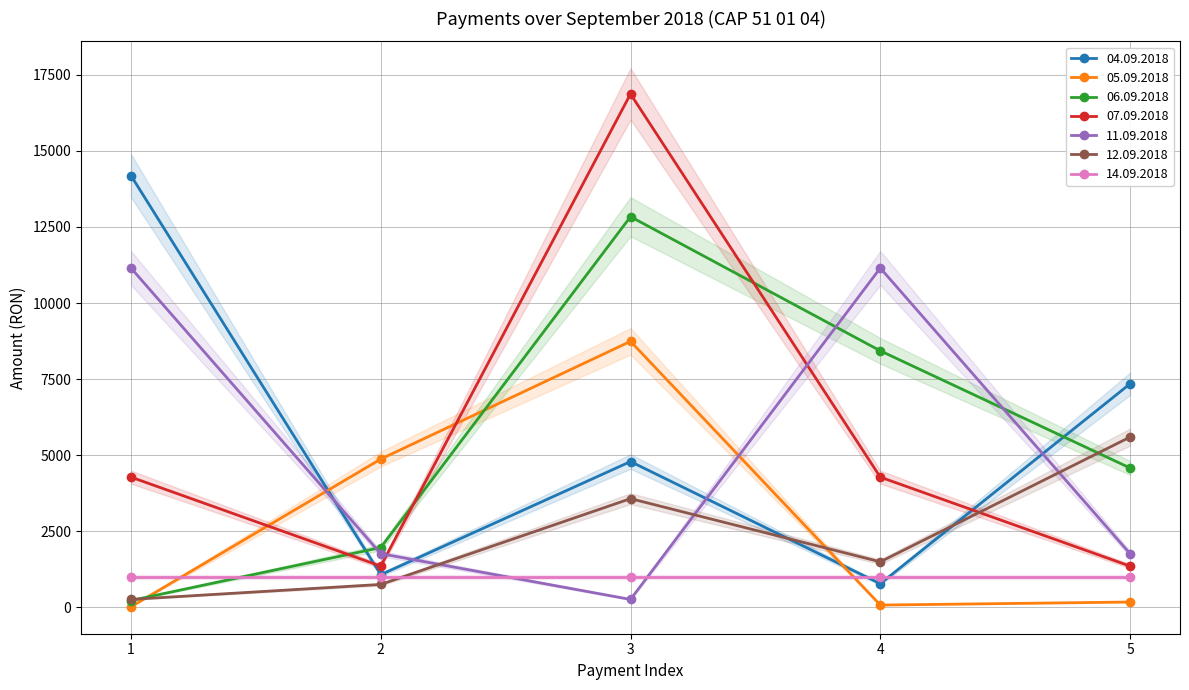

What are all the series names shown in the legend?

04.09.2018, 05.09.2018, 06.09.2018, 07.09.2018, 11.09.2018, 12.09.2018